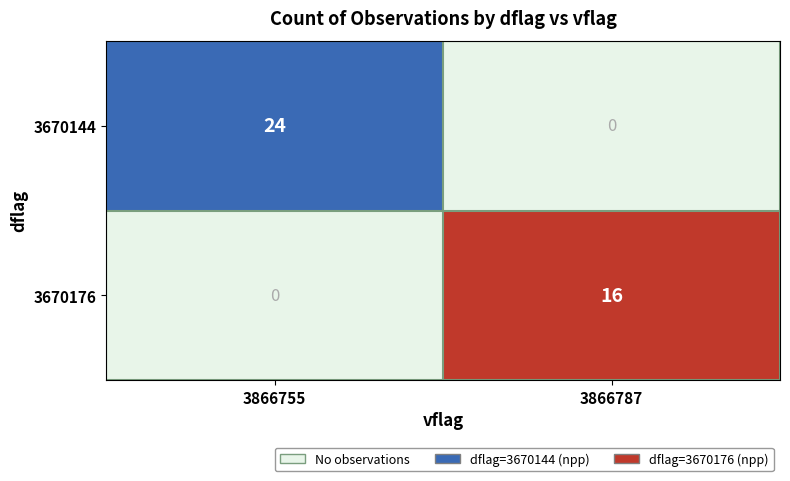

Between 3866755 and 3866787, which series saw the biggest shift?

3670144